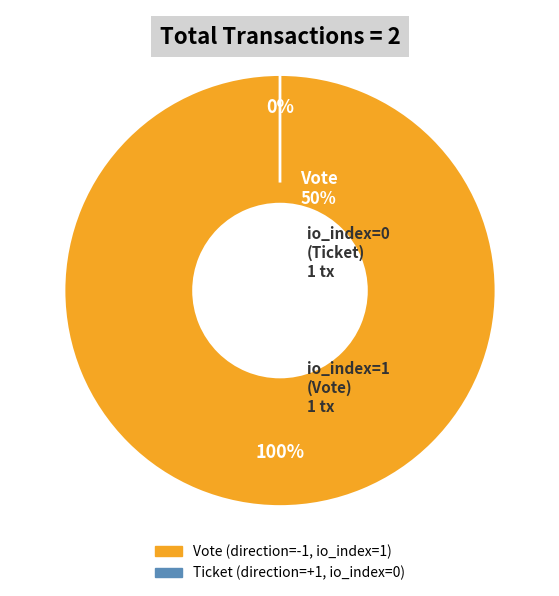

Which slice is the smallest?

Ticket (io_index=0)